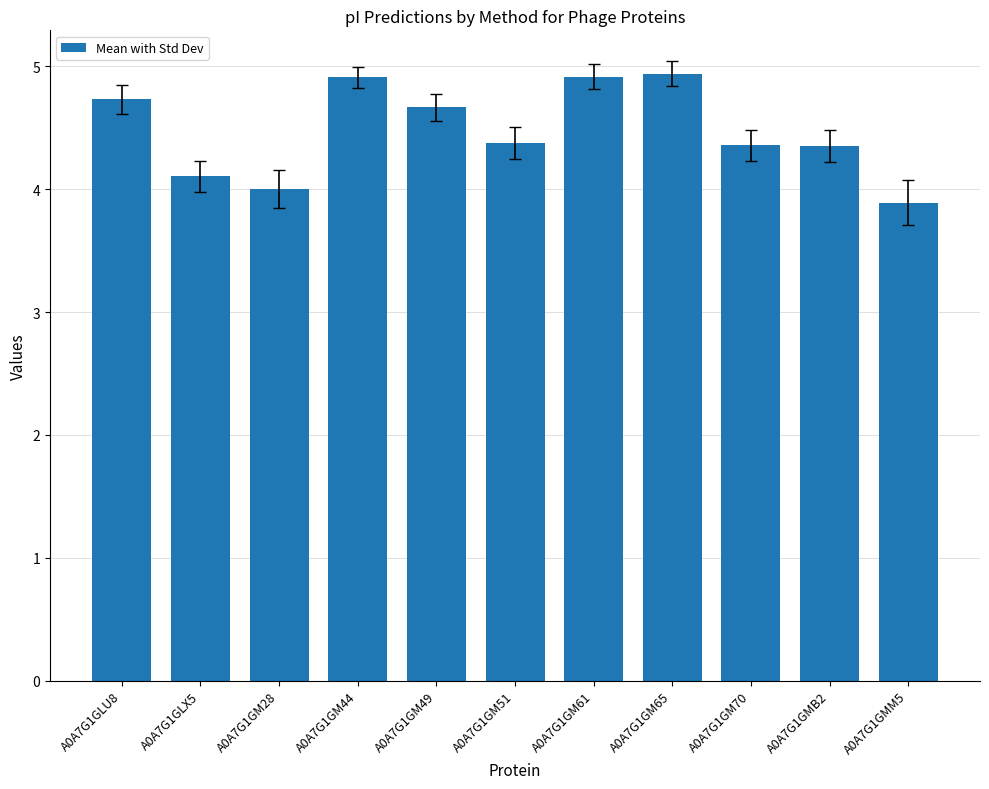

The chart shows a value of 6.6 at A0A7G1GM65. True or false?

False